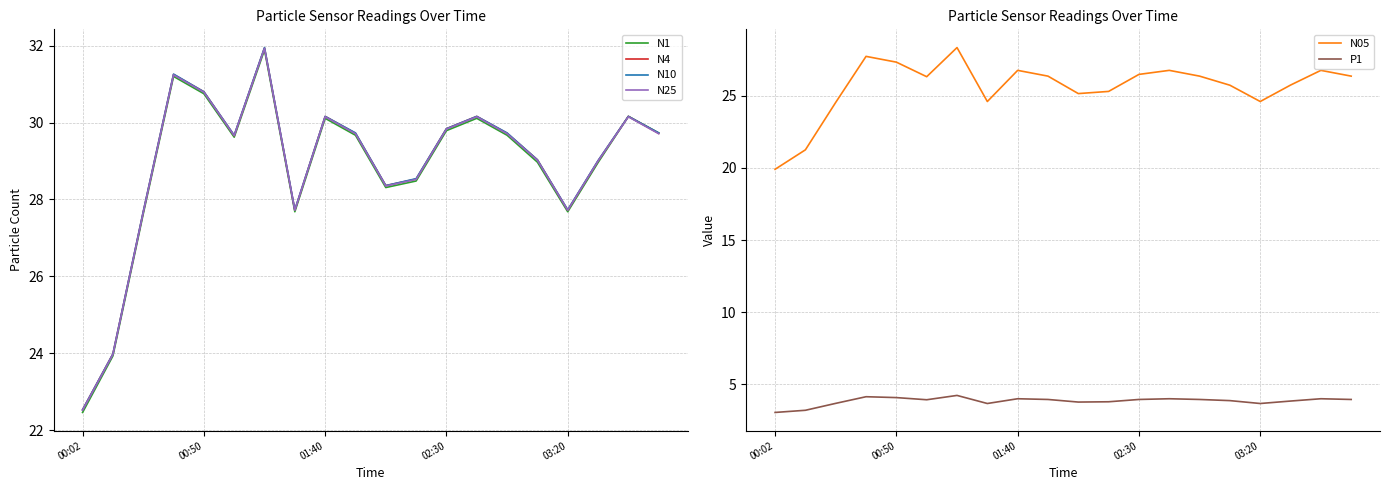

What is the difference between the maximum and minimum values in the N4 series?

9.4